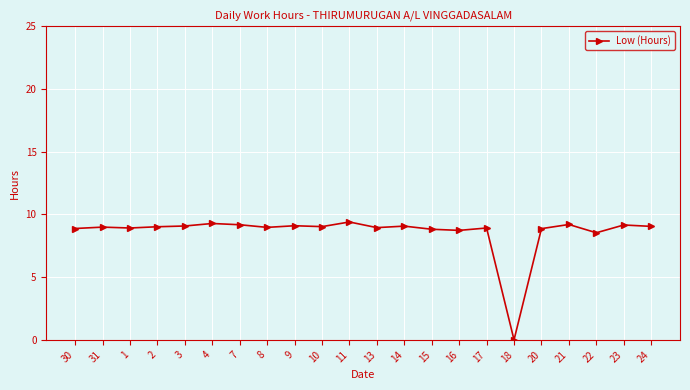

At which label is the value closest to 4?

18